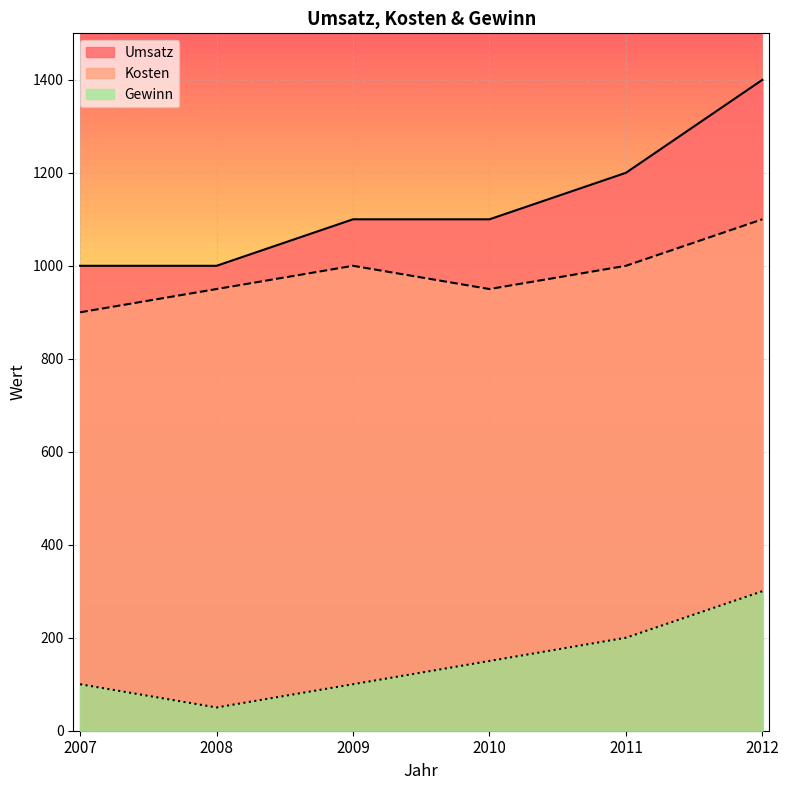

How many interior local valleys does the Kosten series have?

1